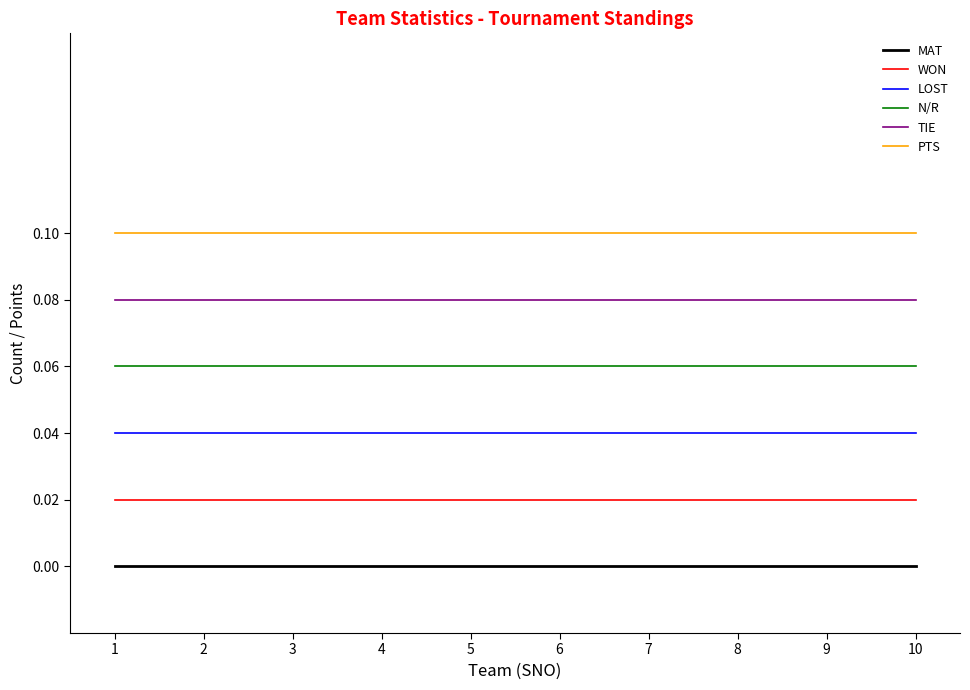

List the series in order of their overall mean, highest first.

PTS, TIE, N/R, LOST, WON, MAT